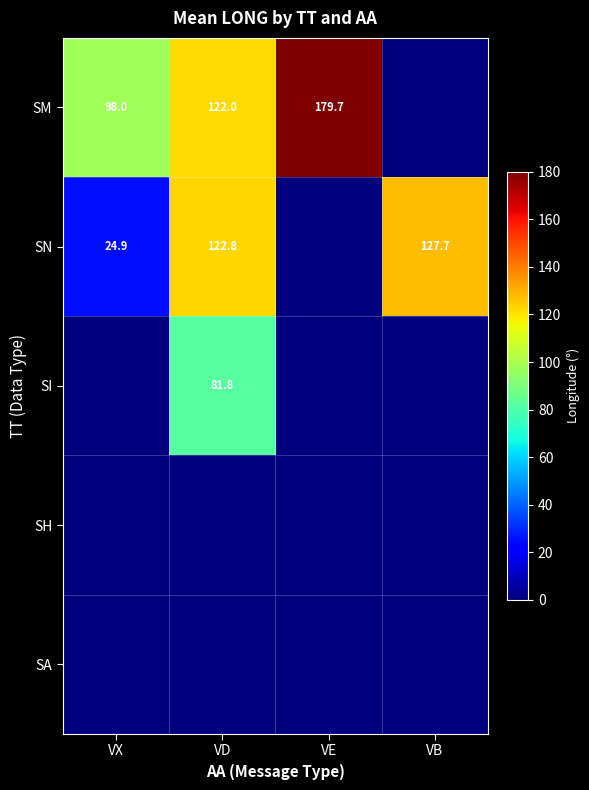

Count the number of categories in the chart.

4